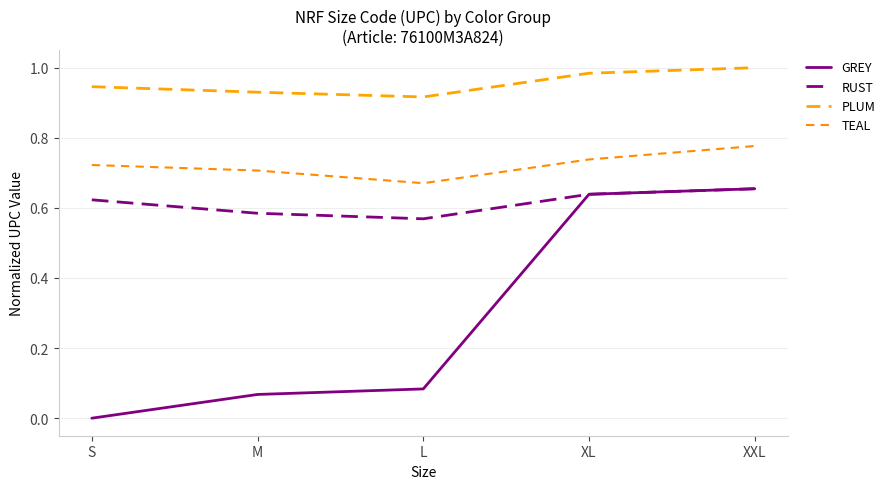

Count the number of categories in the chart.

5